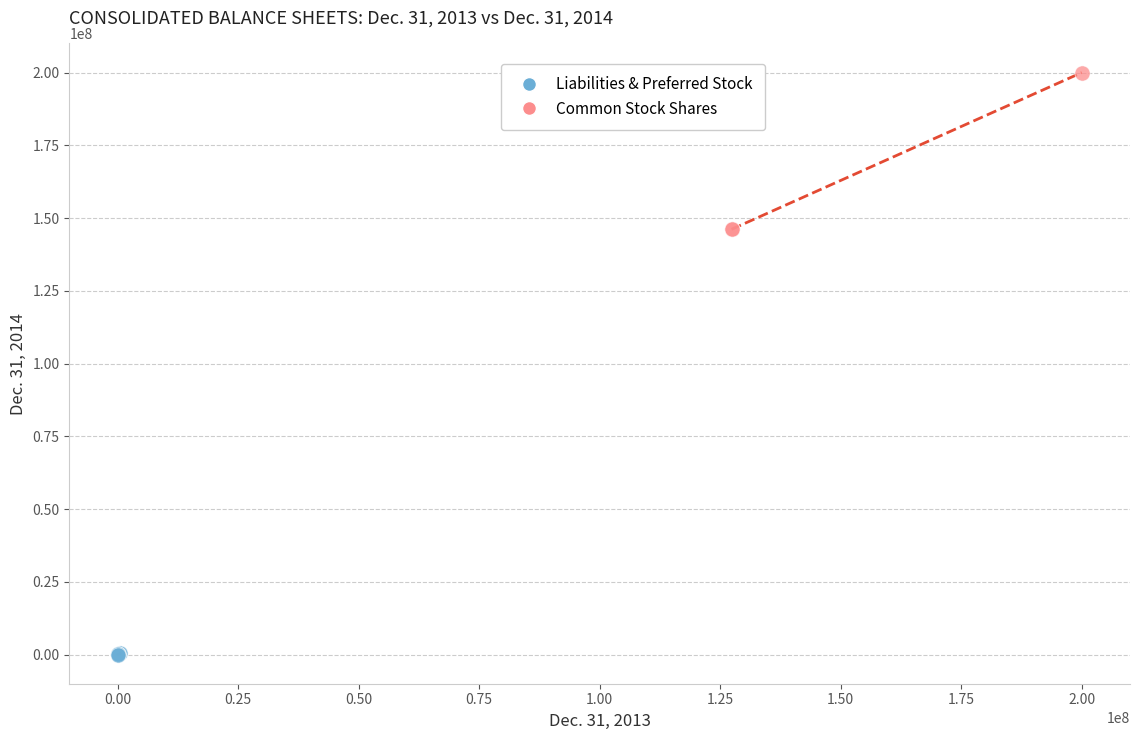

Which series has the largest Y range (max minus min)?

Common Stock Shares